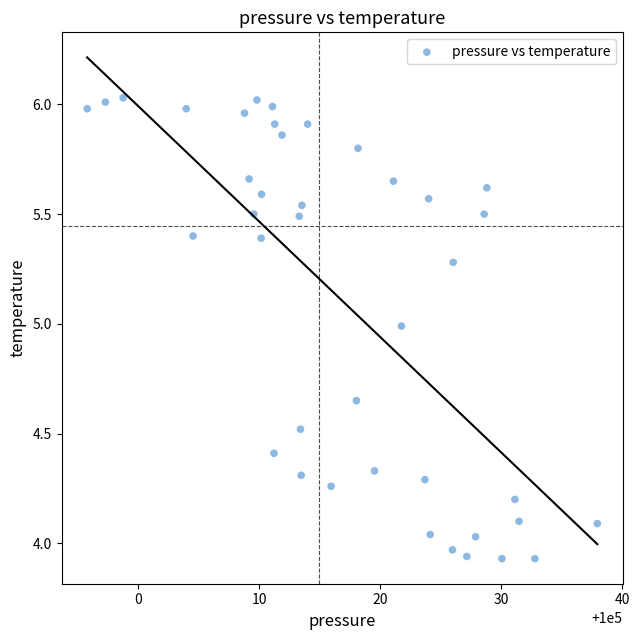

What is the range of Y values (max minus min)?

2.1